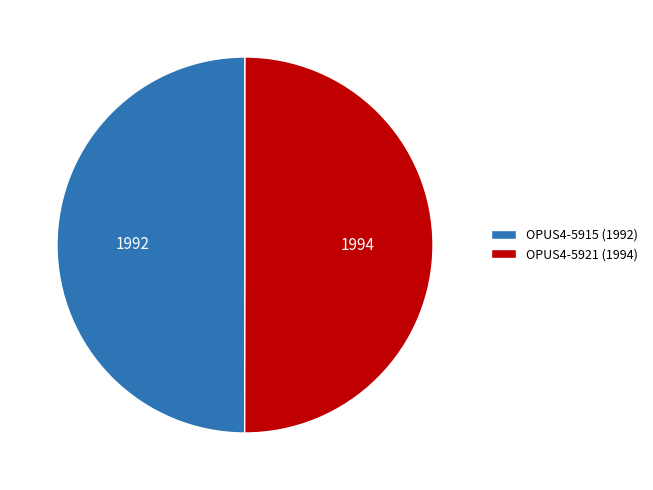

Is it true that OPUS4-5915 (1992) is 50% of the pie?

True